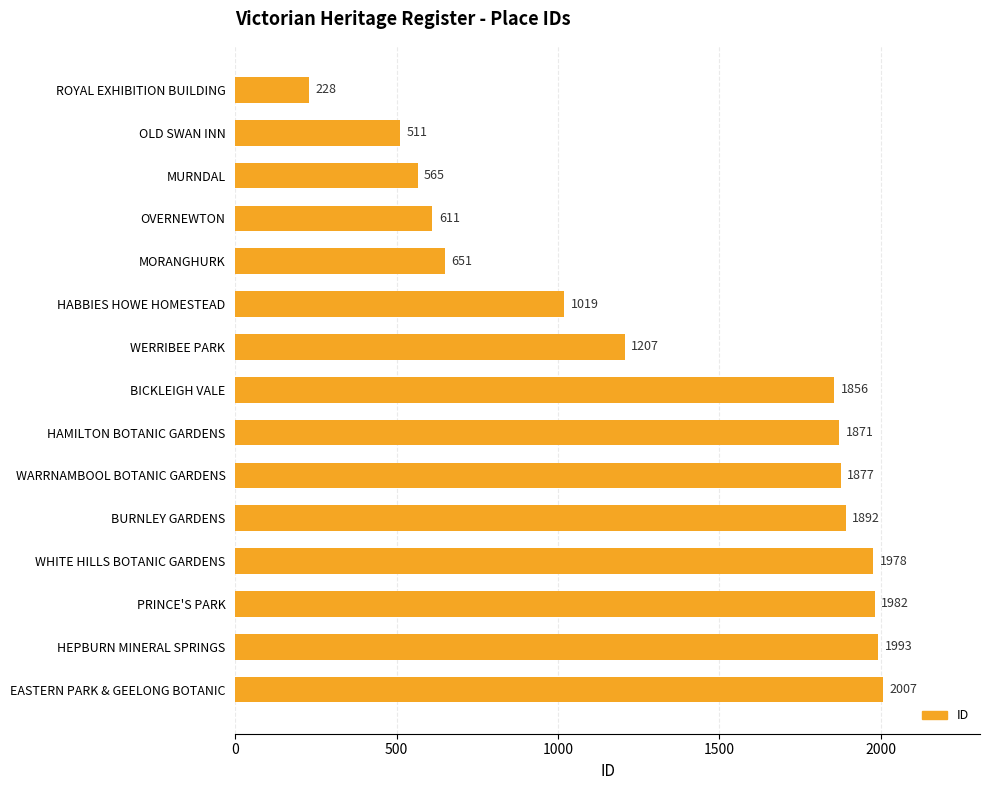

What is the difference between the maximum and minimum values?

1779